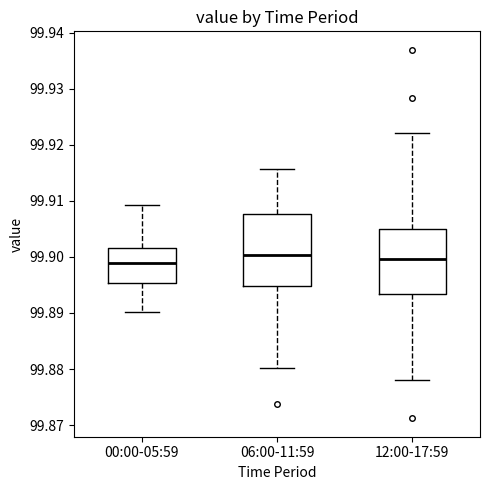

Which box is the tallest, from its lower edge to its upper edge?

06:00-11:59